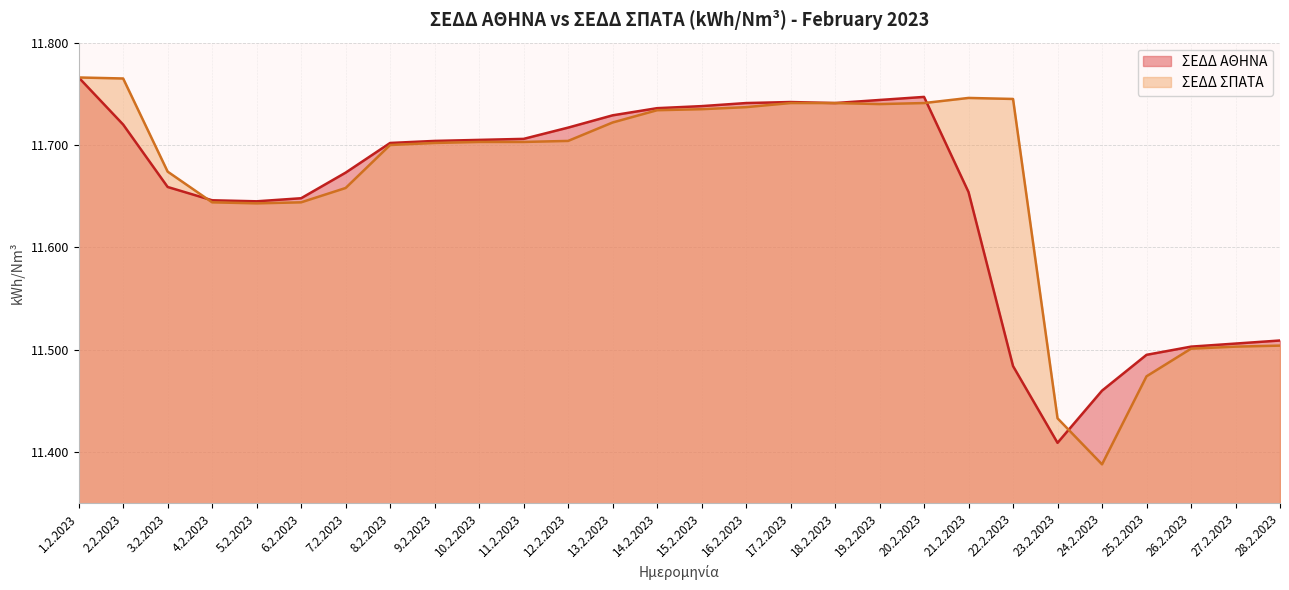

Which series has the largest total across all categories?

ΣΕΔΔ ΣΠΑΤΑ